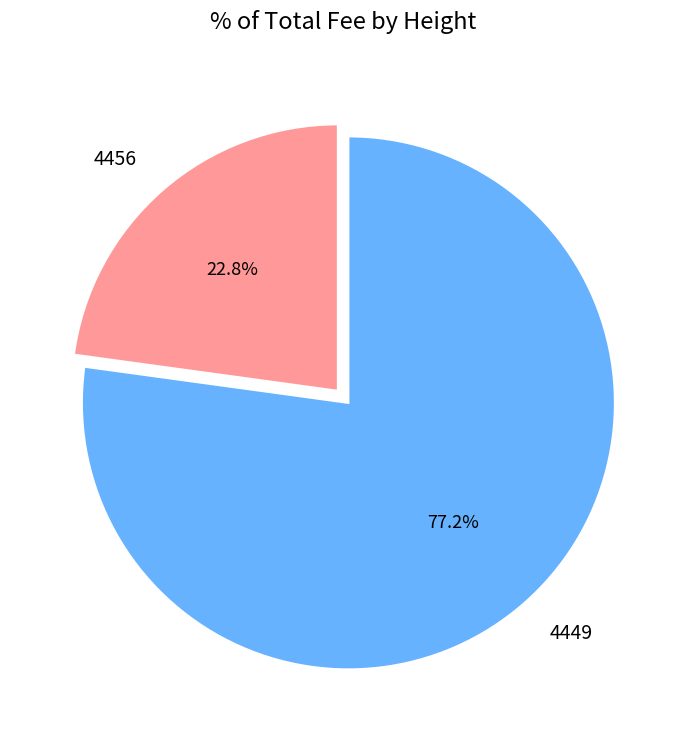

Is it true that 4456 is 33% of the pie?

False